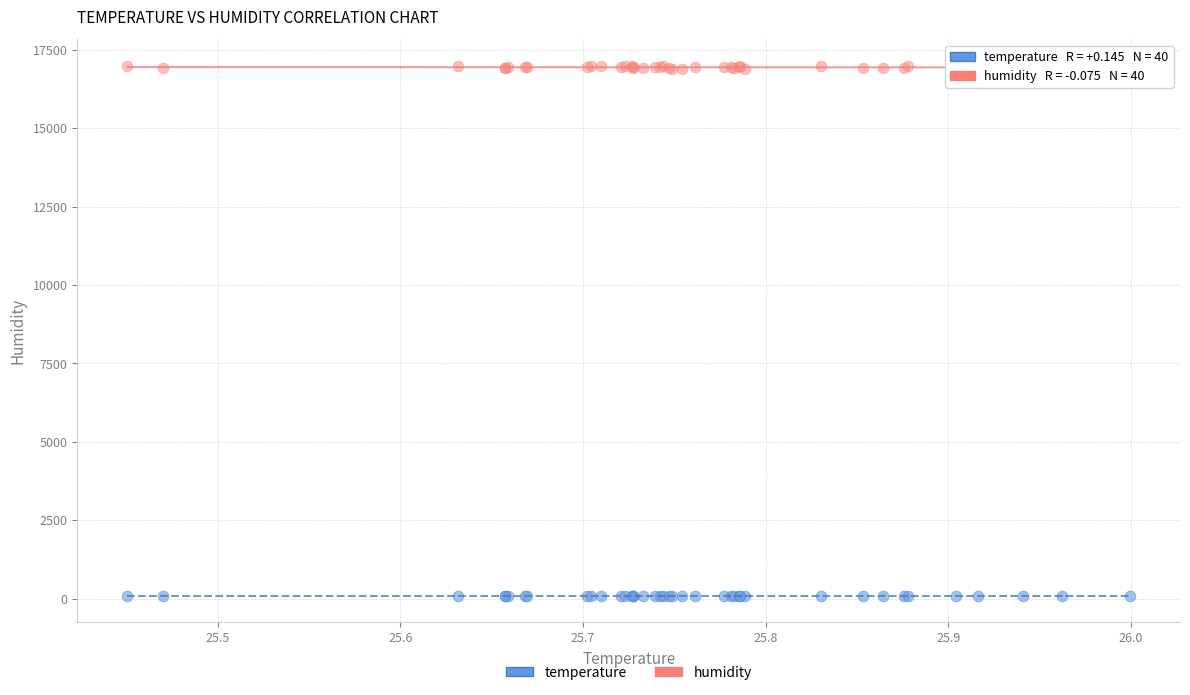

Which series has the largest Y range (max minus min)?

humidity